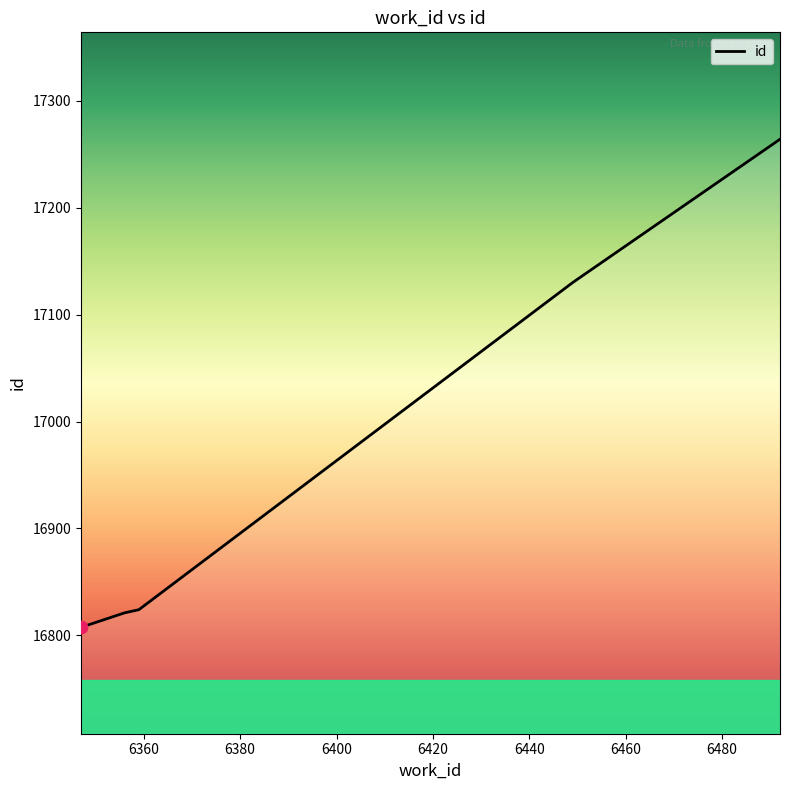

What is the difference between the maximum and minimum values?

456